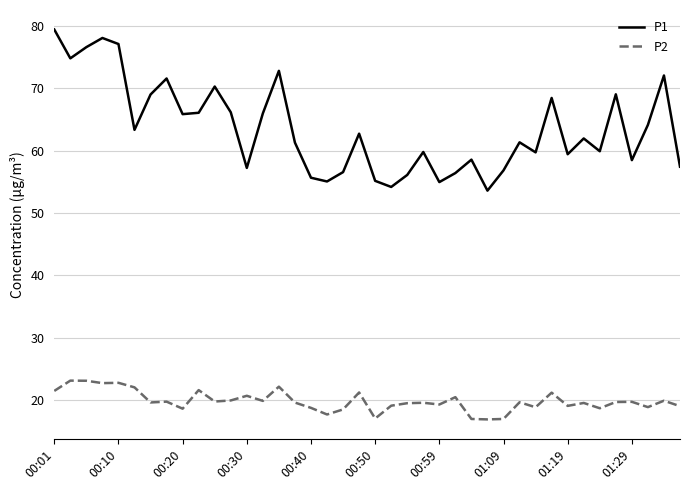

What is the maximum value shown in the chart?

79.4